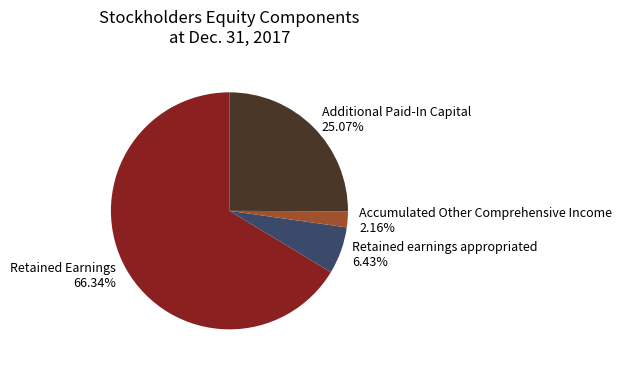

What percentage is the Retained Earnings slice, to the nearest percent?

66%